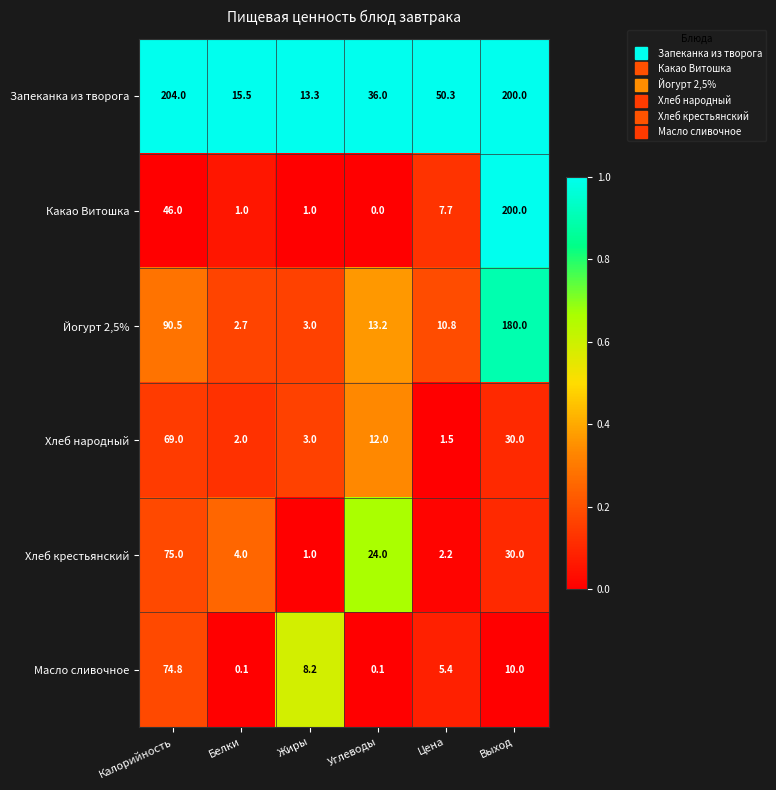

Which label corresponds to the largest value in the chart?

Калорийность